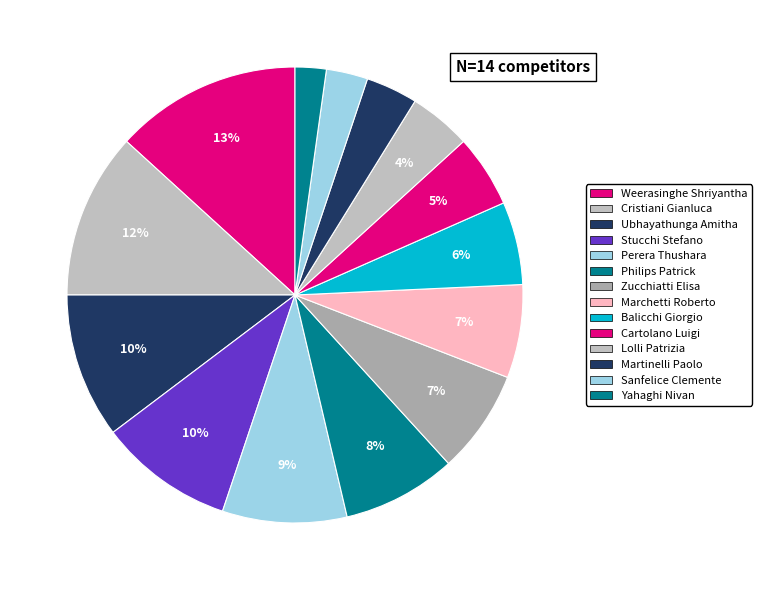

Which slice is the largest?

Weerasinghe Shriyantha